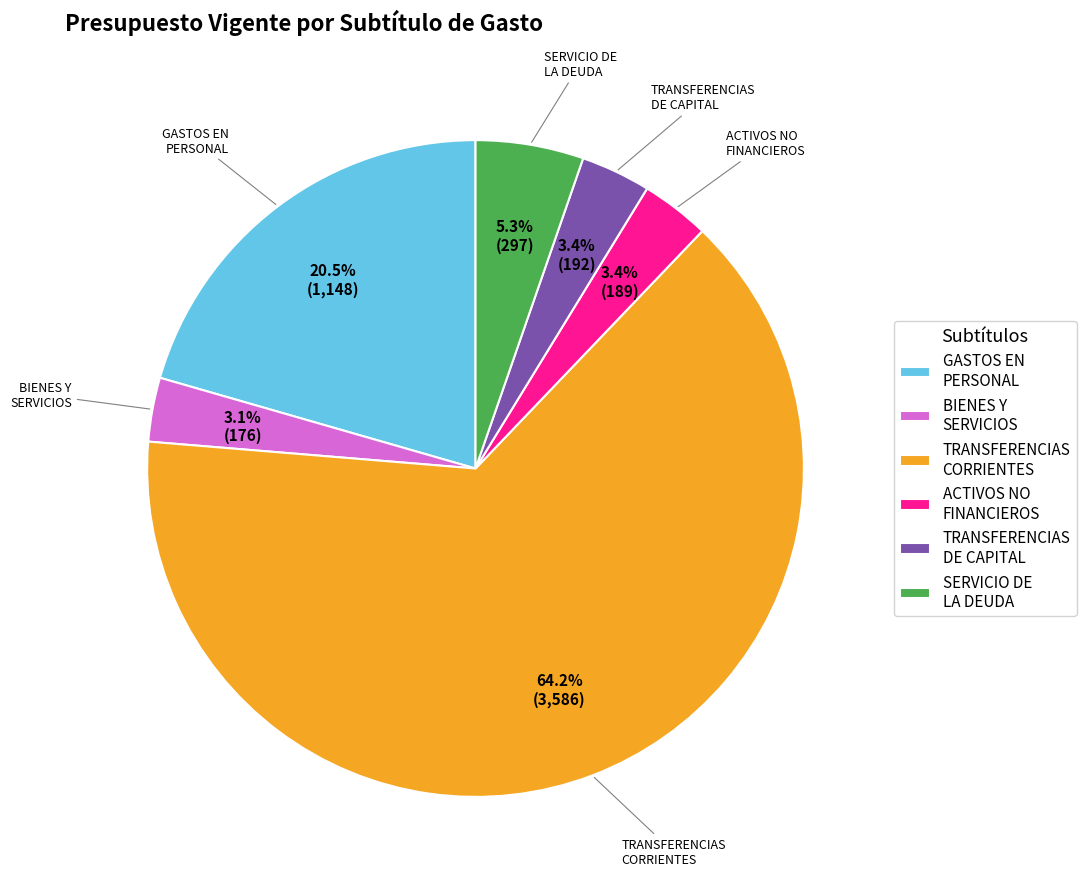

What is the ratio of the value at ACTIVOS NO FINANCIEROS to the value at TRANSFERENCIAS DE CAPITAL?

1.0